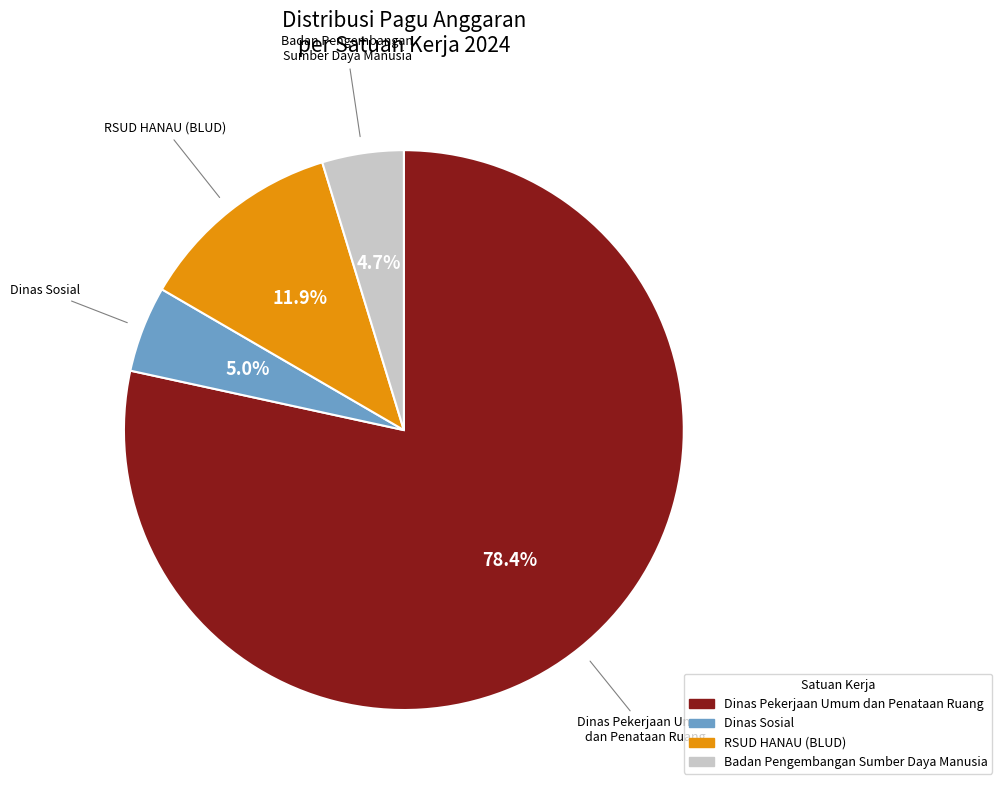

Which slice represents more than half of the pie?

Dinas Pekerjaan Umum dan Penataan Ruang